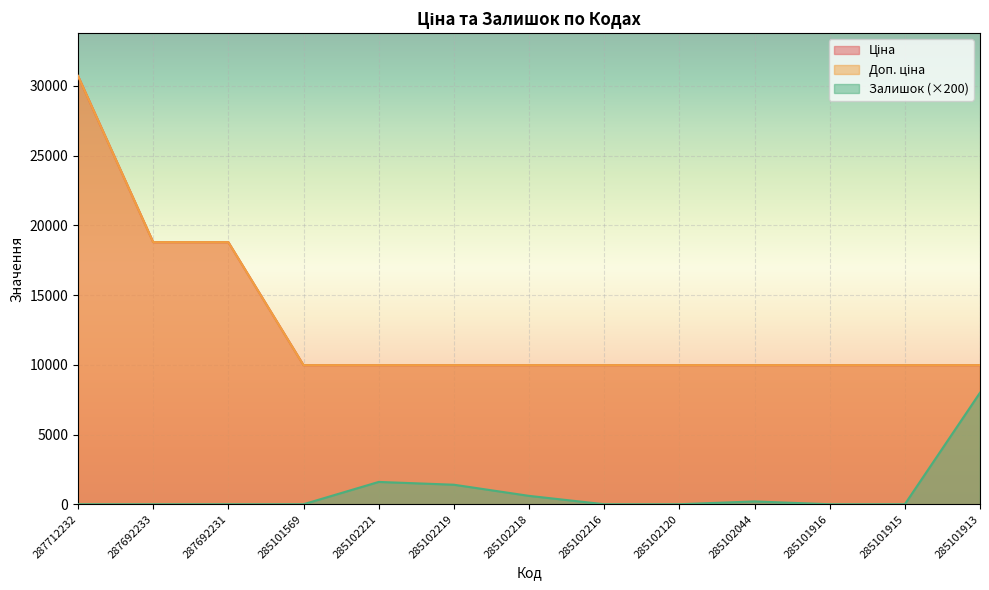

True or false: Залишок has a value of 0.0 at 285101569.

True